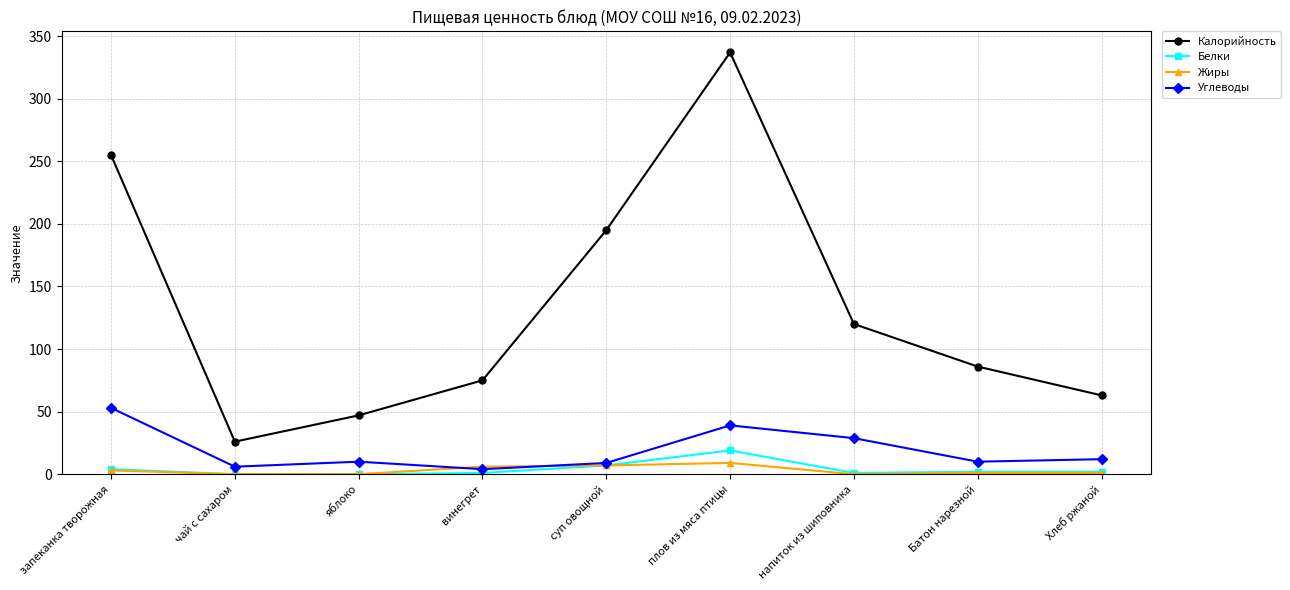

True or false: Углеводы and Калорийность cross at least once.

False